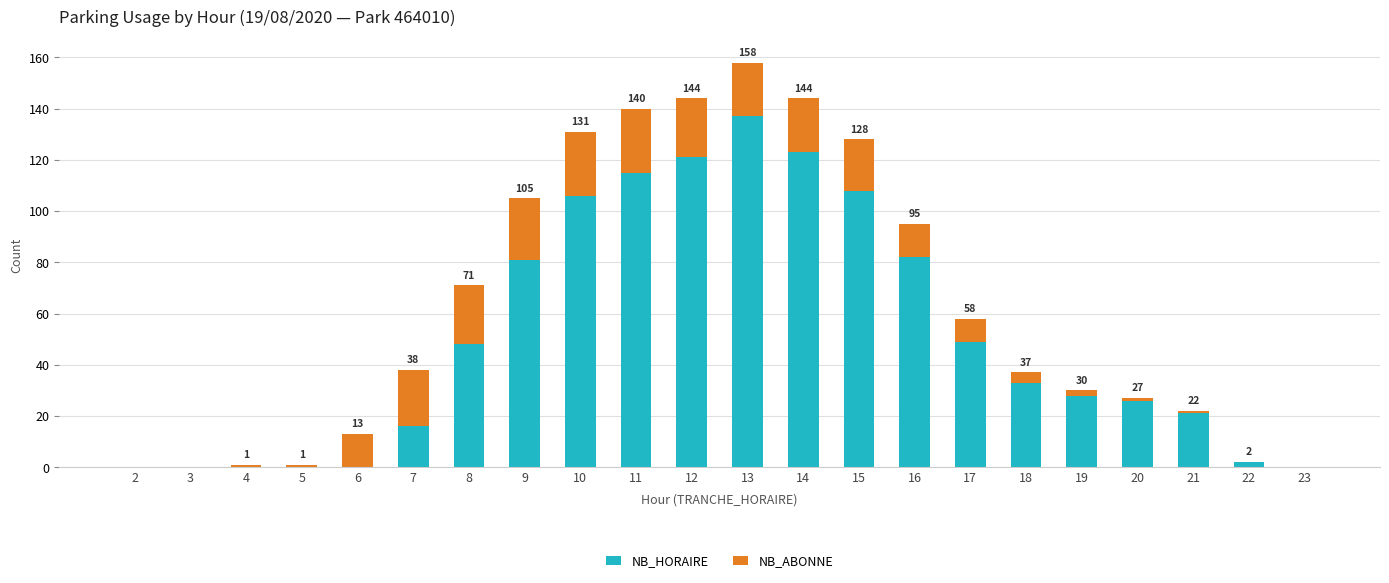

What is the highest value of the NB_HORAIRE series?

137